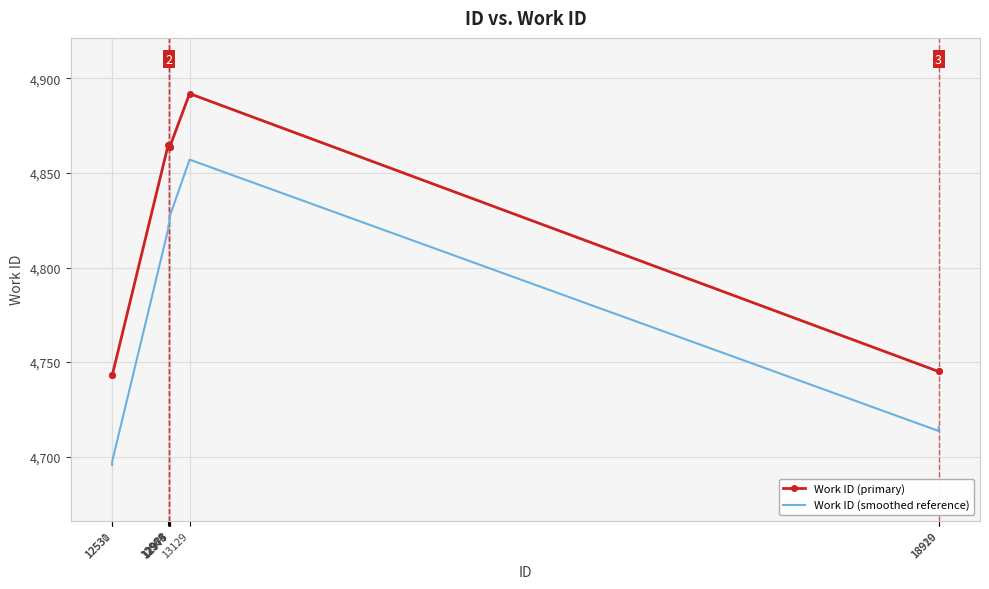

Which series has the largest range (max minus min)?

Work ID (smoothed reference)